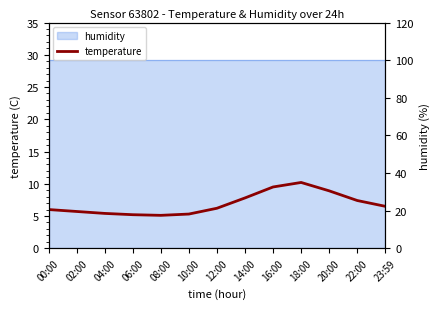

Rank the categories by value from highest to lowest.

18:00, 16:00, 20:00, 14:00, 22:00, 23:59, 12:00, 00:00, 02:00, 04:00, 10:00, 06:00, 08:00